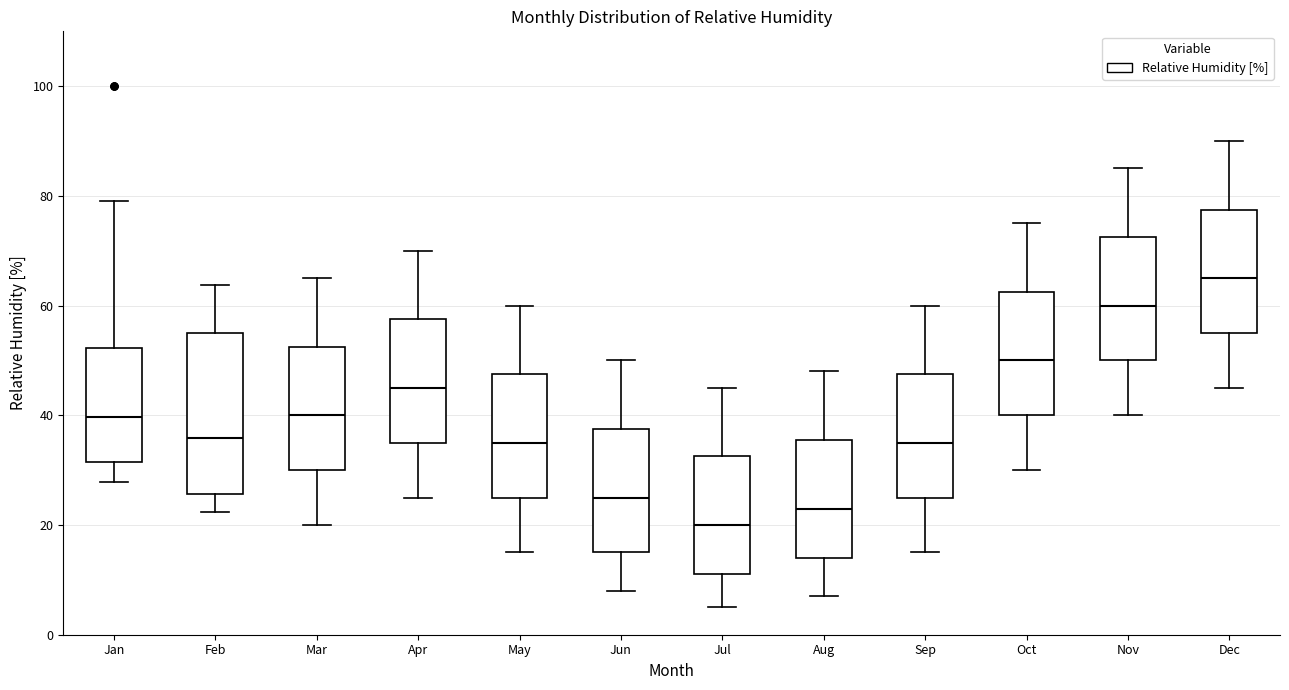

Reading left to right, read every box against the y-axis: the position of its median line, the range the box covers, and the ends of its whiskers. The values are not printed on the chart, so give them approximately, as read against the axis.

Jan: median 40, box 32 to 52, whiskers 28 to 80
Feb: median 36, box 26 to 54, whiskers 22 to 64
Mar: median 40, box 30 to 52, whiskers 20 to 66
Apr: median 46, box 36 to 58, whiskers 26 to 70
May: median 36, box 26 to 48, whiskers 16 to 60
Jun: median 26, box 16 to 38, whiskers 8 to 50
Jul: median 20, box 12 to 32, whiskers 6 to 46
Aug: median 24, box 14 to 36, whiskers 8 to 48
Sep: median 36, box 26 to 48, whiskers 16 to 60
Oct: median 50, box 40 to 62, whiskers 30 to 76
Nov: median 60, box 50 to 72, whiskers 40 to 86
Dec: median 66, box 56 to 78, whiskers 46 to 90